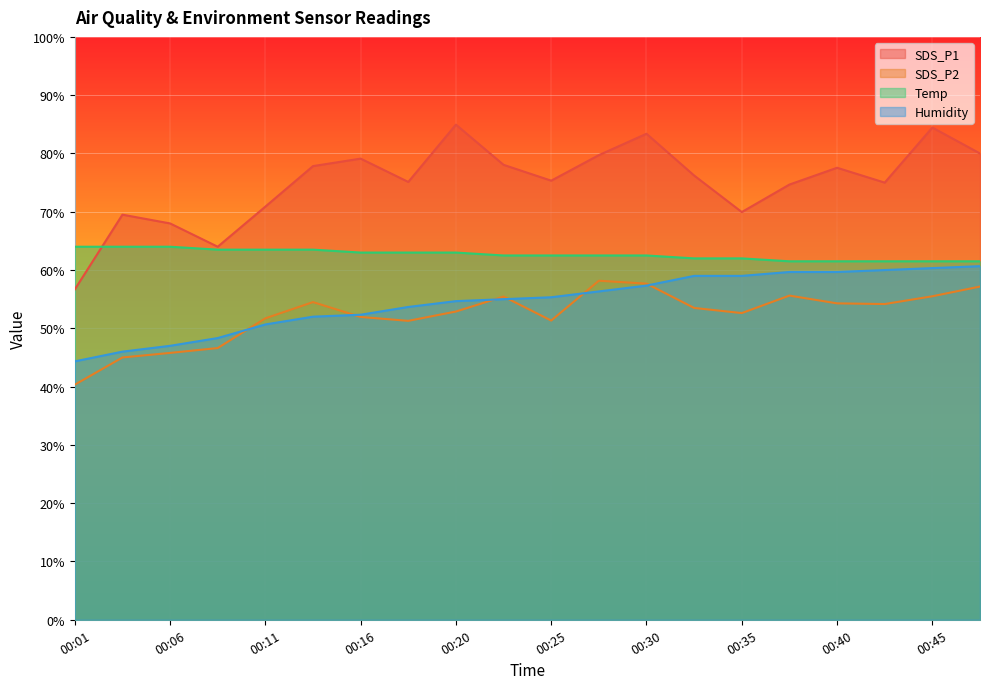

What is the value of the Temp point at the 1st from the left?

64.0